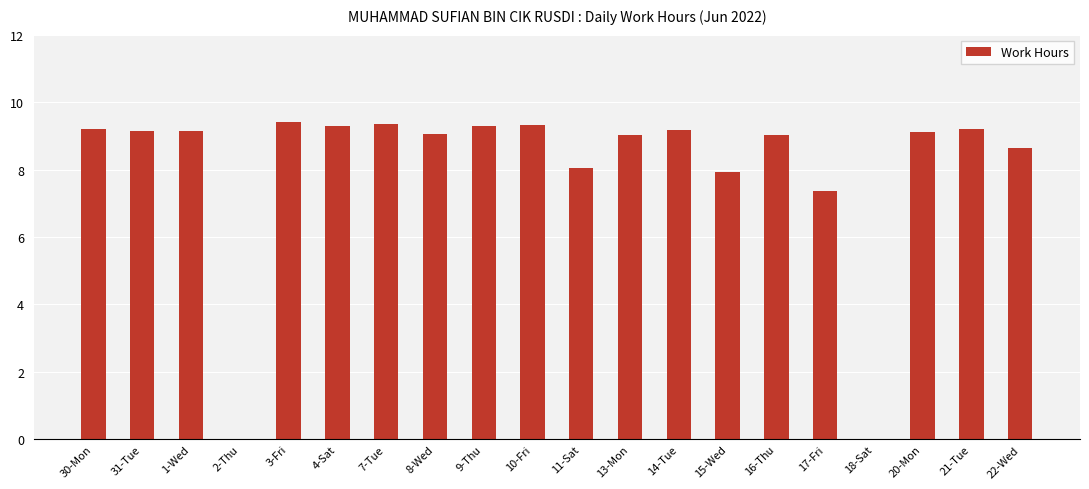

At which label does the data first exceed 9?

30-Mon